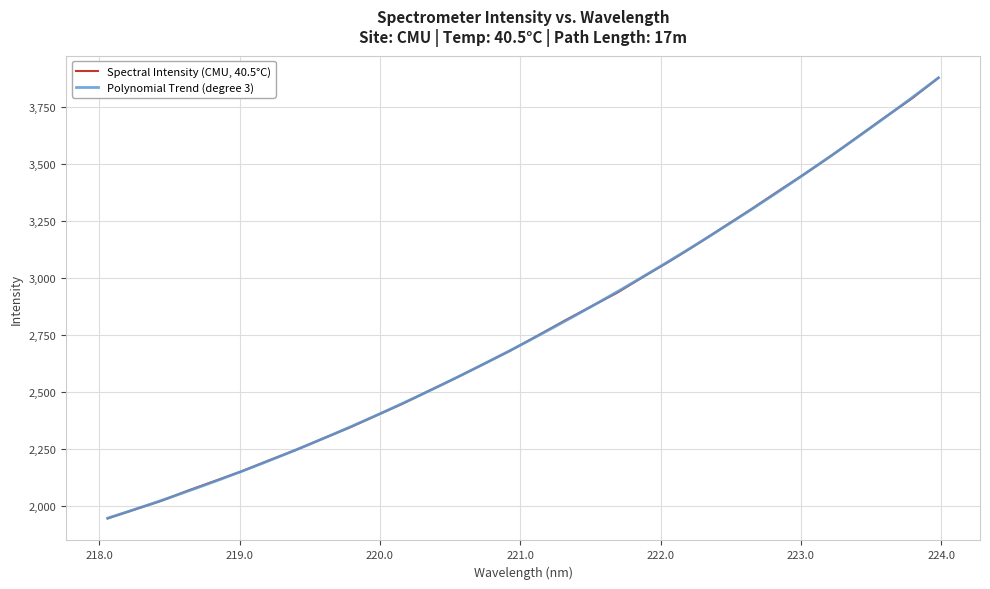

What is the sum of all values?

89053.5